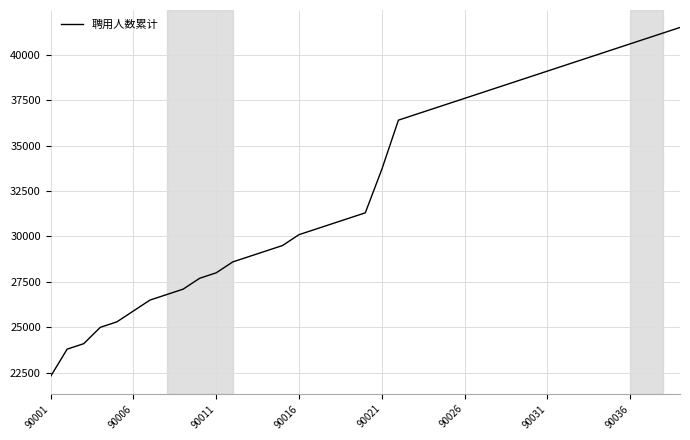

Does the chart display data point markers on the line(s)?

No